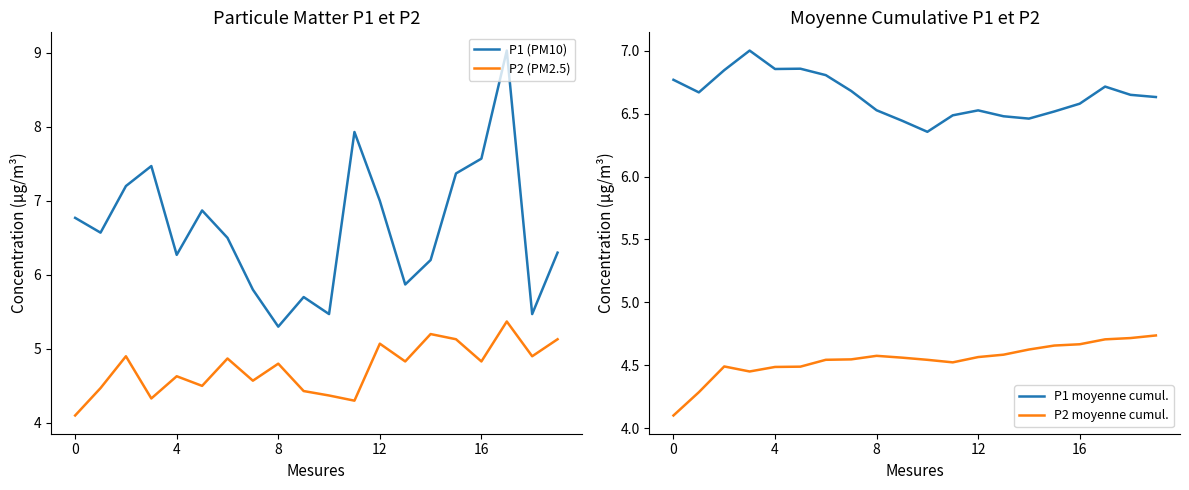

True or false: P2 (PM2.5) and P1 (PM10) cross at least once.

False